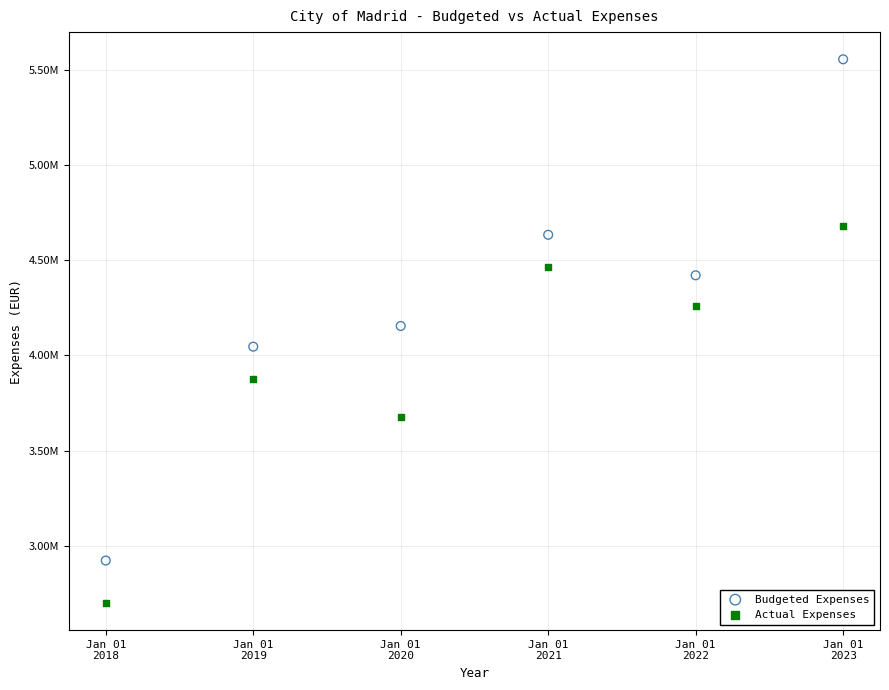

Which series contains the lowest Y value?

Actual Expenses